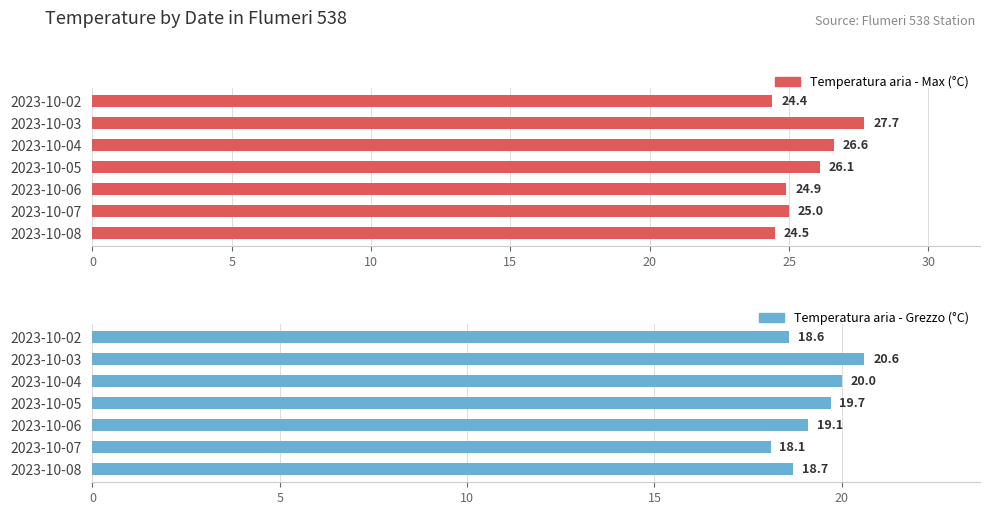

What is the difference between the maximum and minimum values in the Temperatura aria - Grezzo (°C) series?

2.5